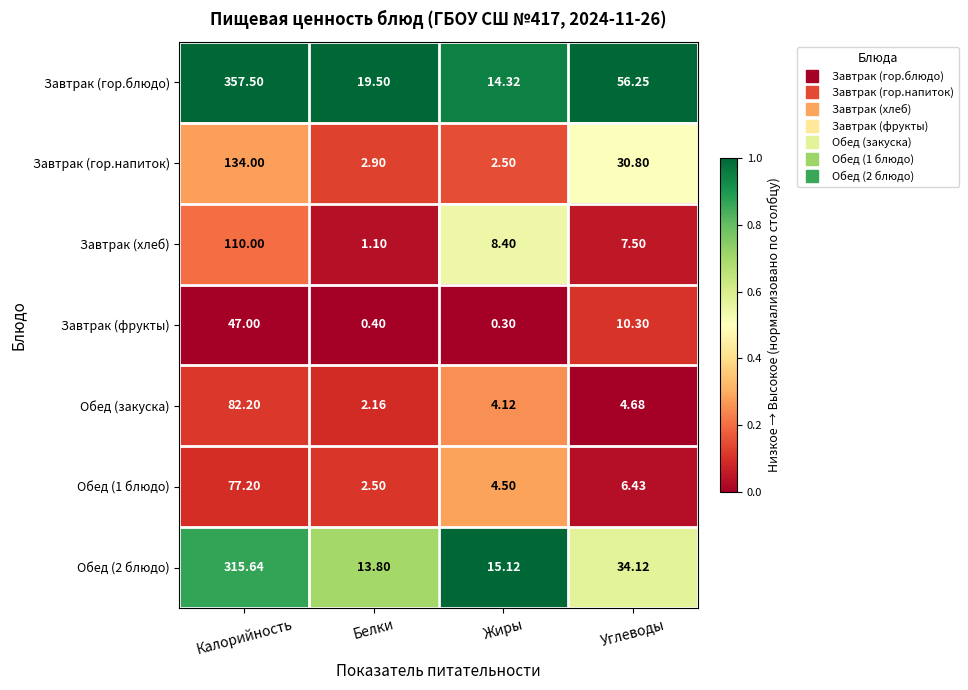

At which label is Завтрак (гор.напиток) closest to 68?

Углеводы